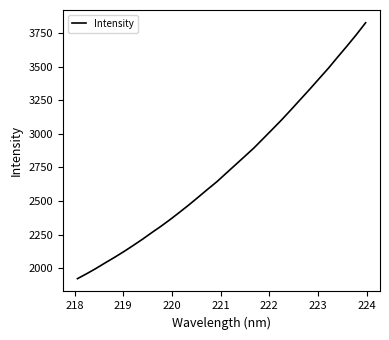

What is the difference between the maximum and minimum values?

1905.0